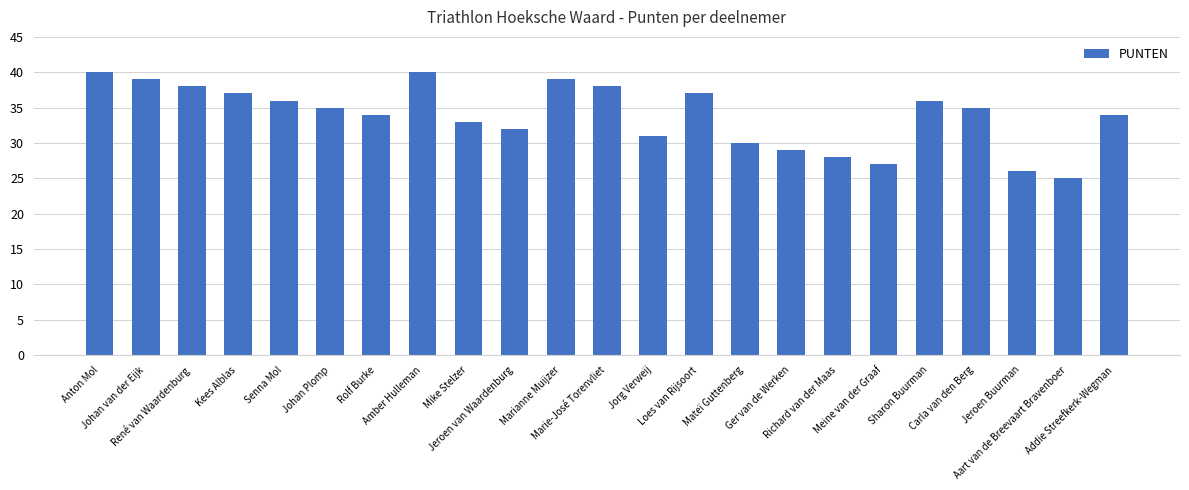

The chart shows a value of 33 at Mike Stelzer. True or false?

True